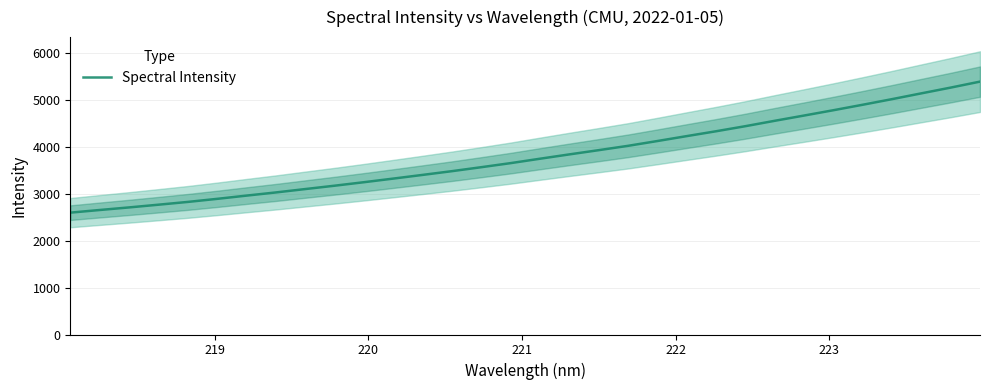

What is the minimum value shown in the chart?

2599.8